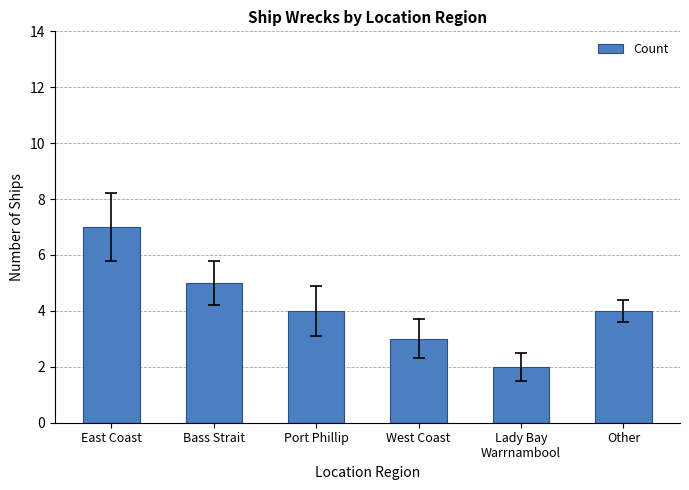

What is the change in value from West Coast to Lady Bay
Warrnambool?

-1